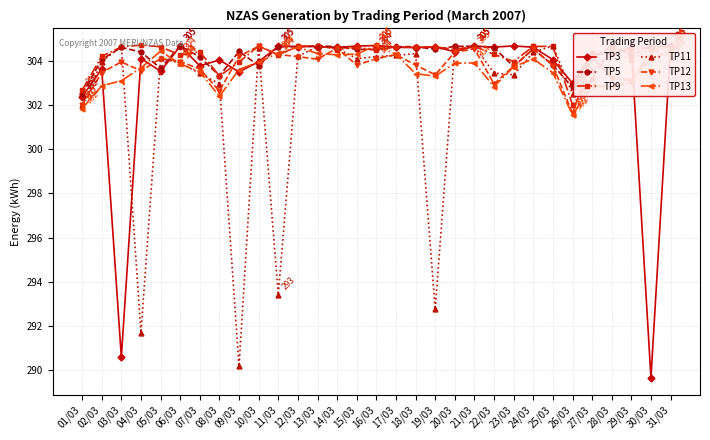

What is the sum of all TP13 values?

9411.9